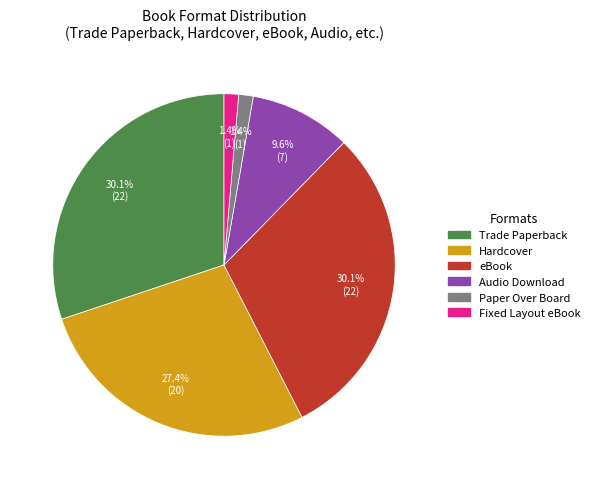

Is there a majority slice in this chart?

No